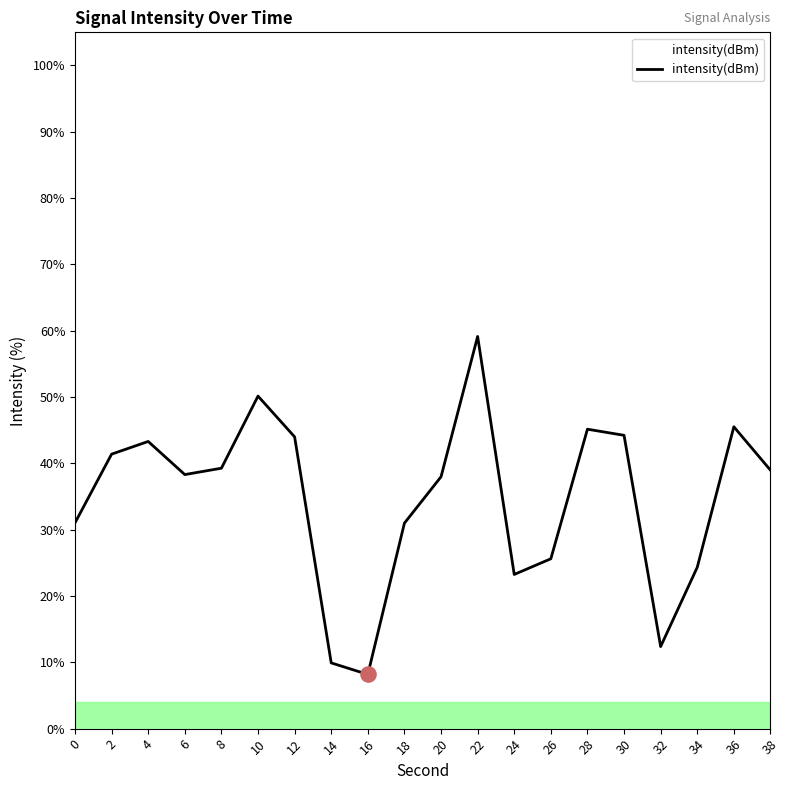

Which has a higher value, 0 or 30?

30